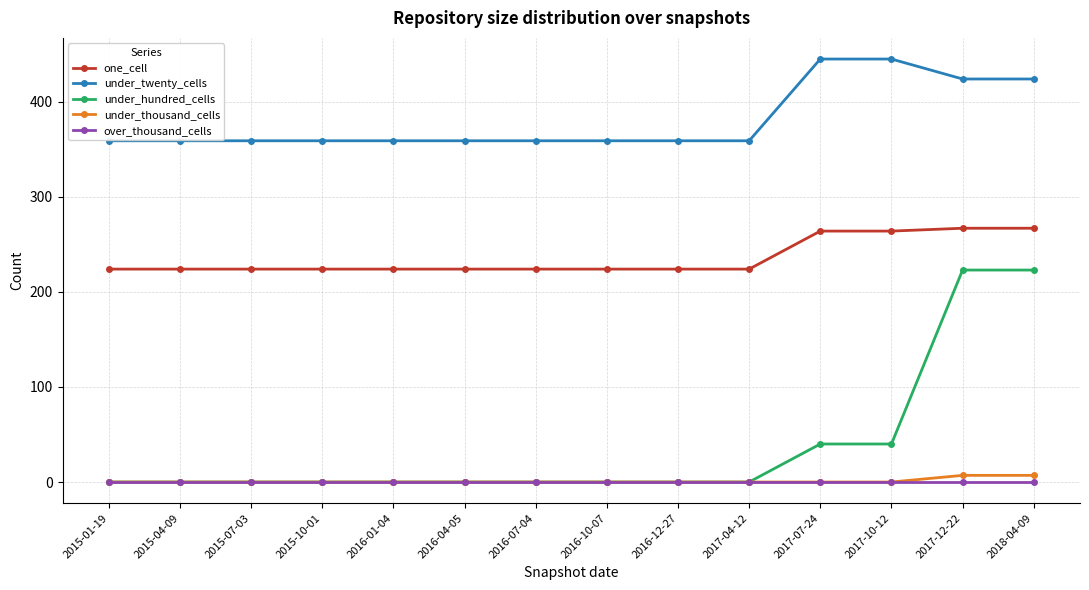

Is this an area chart (filled region under the line)?

No